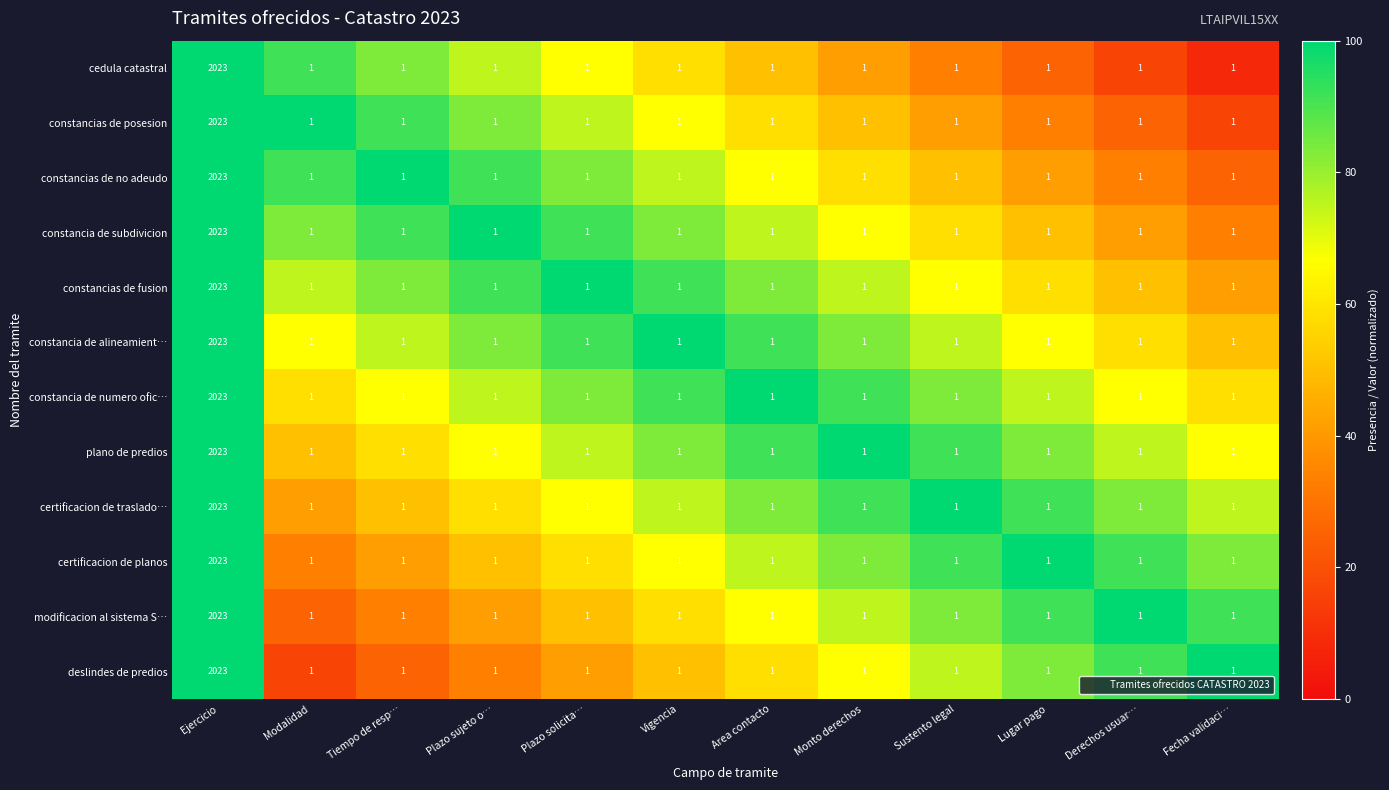

The value of deslindes de predios at Area contacto is 1. True or false?

True